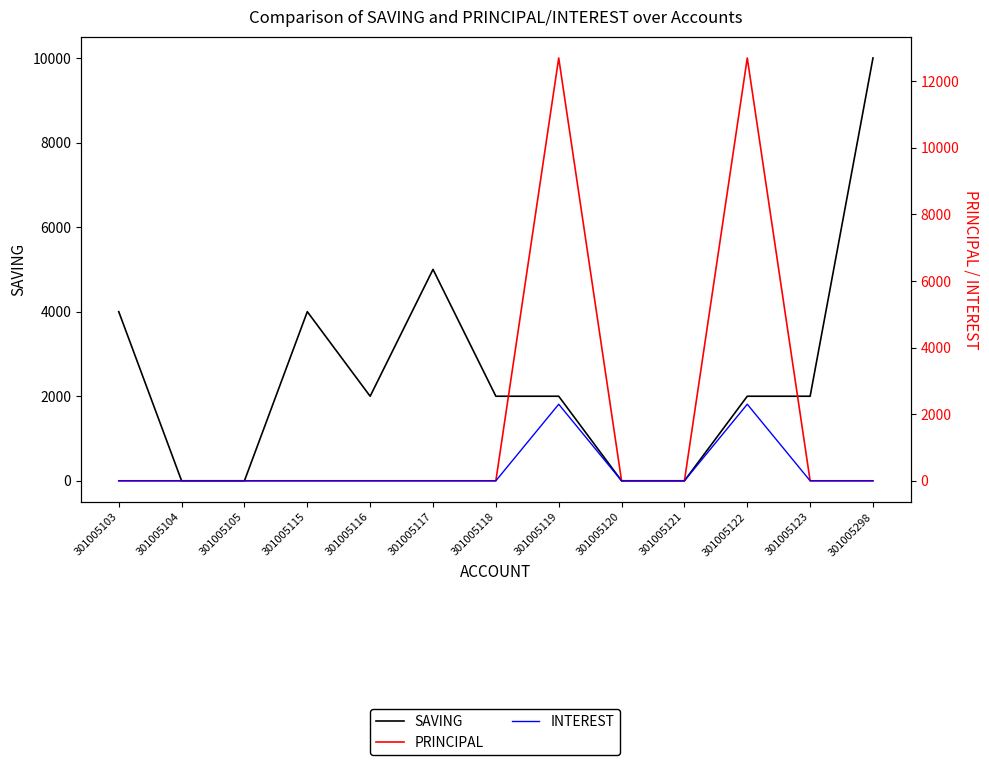

Between 301005103 and 301005115, which series saw the biggest shift?

SAVING